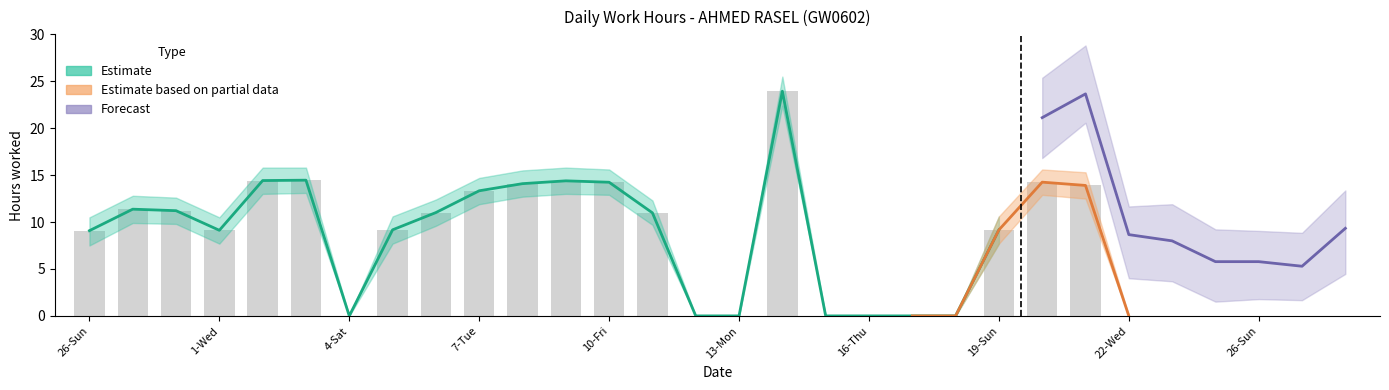

What is the difference between the low_lower values at 7-Tue and 11-Sat?

2.2